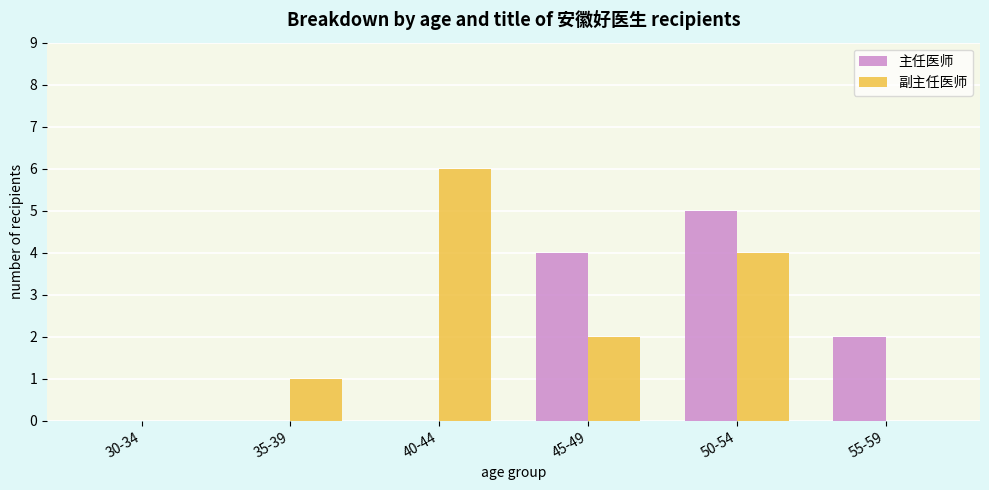

The 副主任医师 series shows 1 at 35-39. True or false?

True